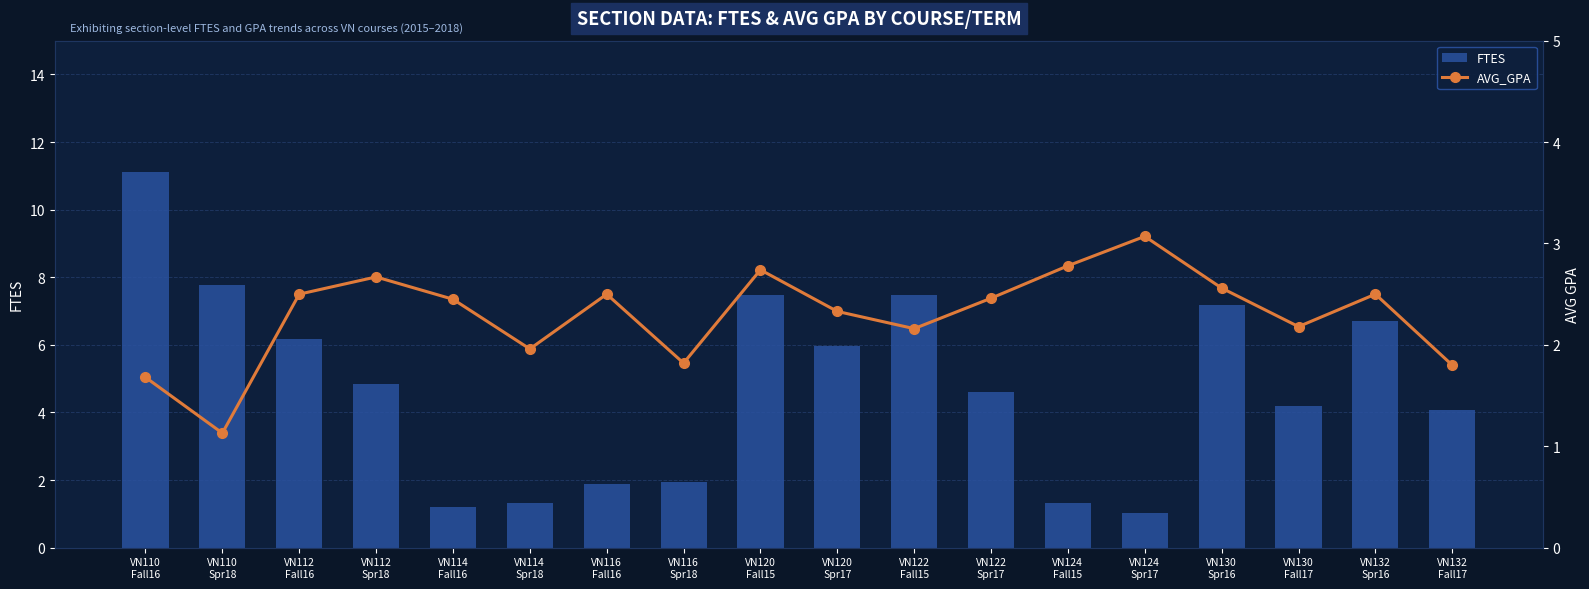

Rank the series at VN132
Fall17 from highest to lowest value.

FTES, AVG_GPA